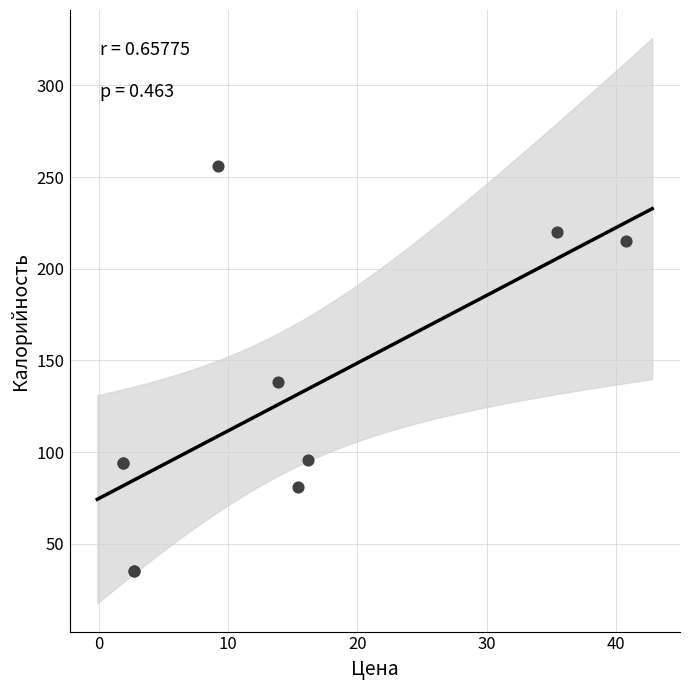

What Y value in the scatter plot is closest to 145?

138